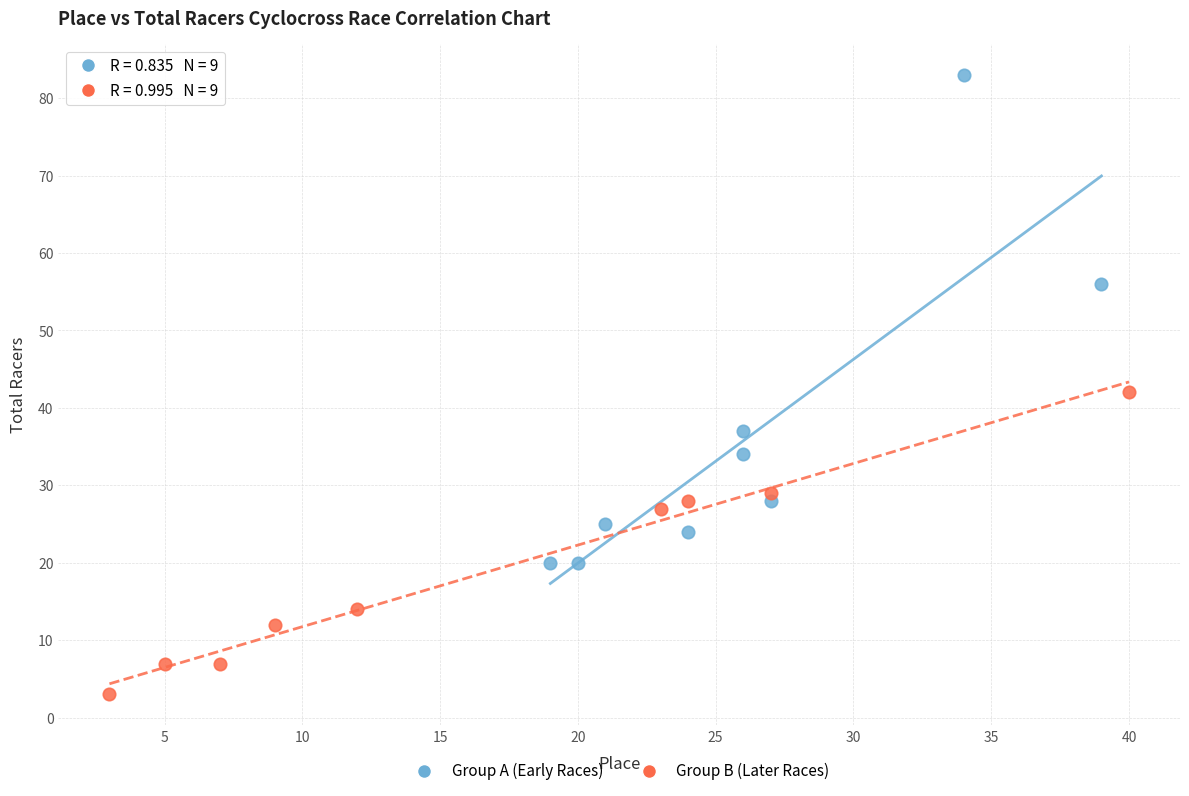

What are all the series names shown in the legend?

Group A (Early Races), Group B (Later Races)